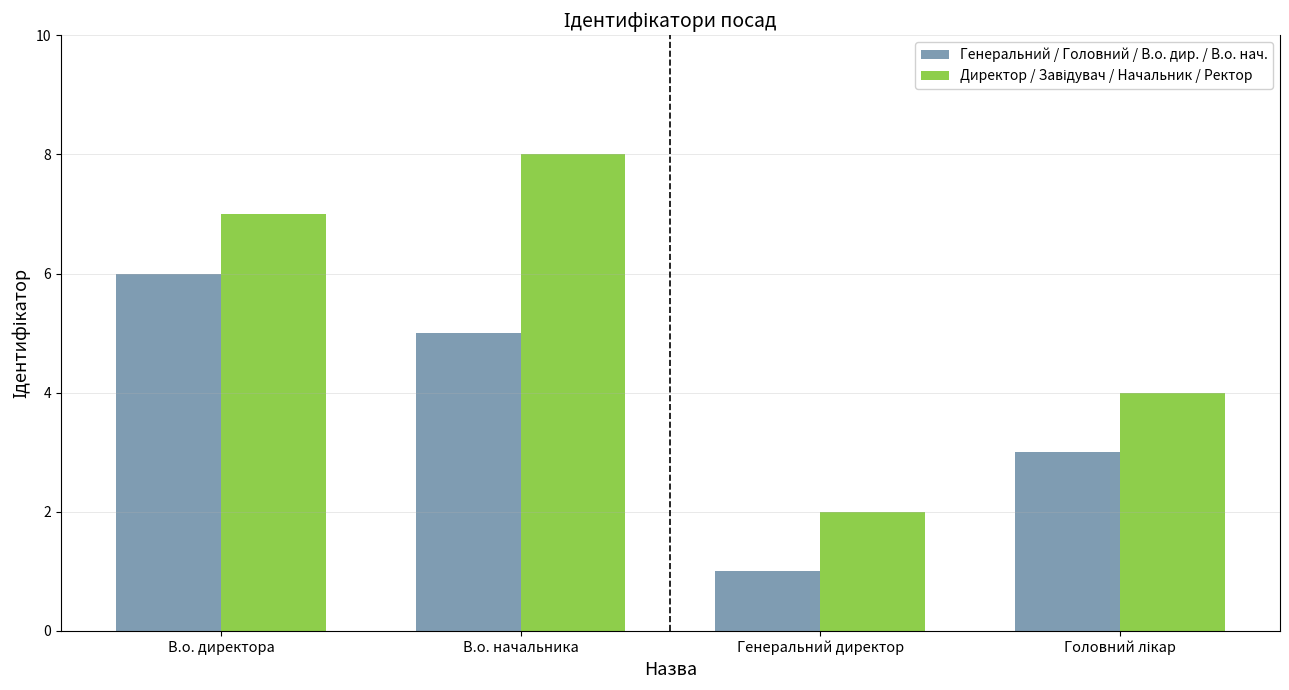

The value of Генеральний / Головний / В.о. дир. / В.о. нач. at В.о. директора is 6. True or false?

True